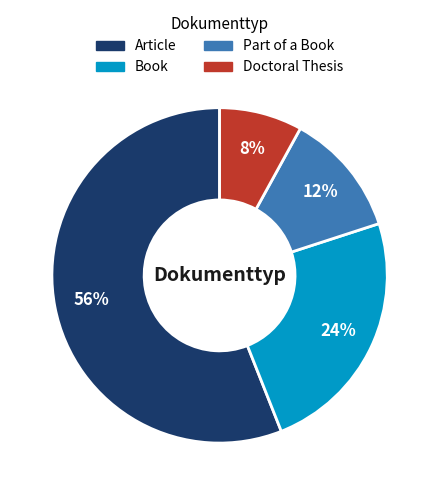

Between Doctoral Thesis and Article, which is larger?

Article